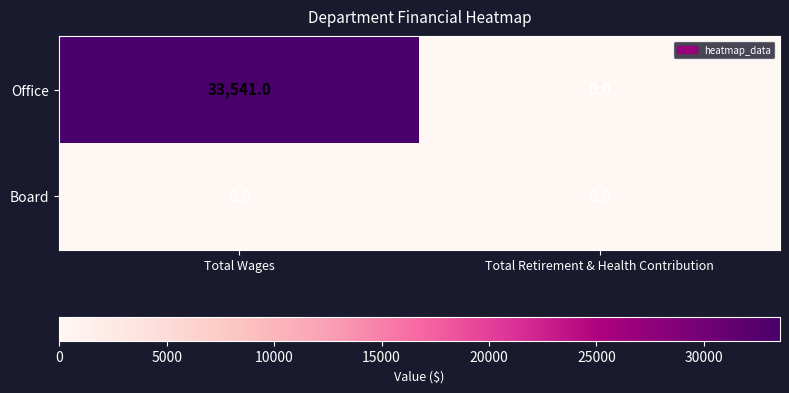

How many values in Office are above zero?

1